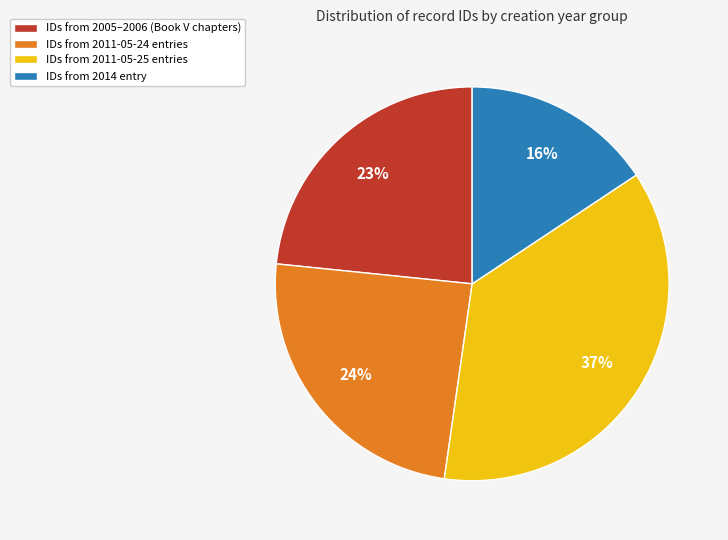

The IDs from 2011-05-25 entries slice represents 24% of the pie. True or false?

False